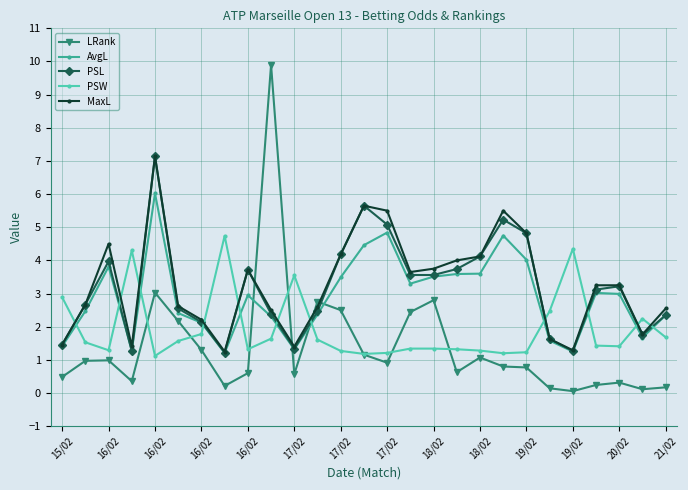

Does the chart have visible grid lines?

Yes